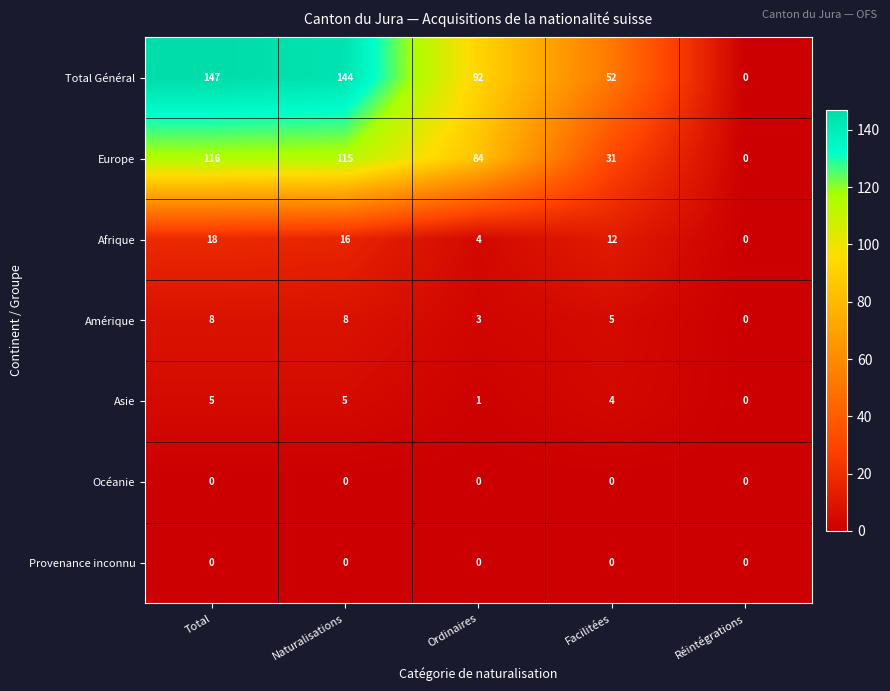

What is the difference between the Afrique values at Facilitées and Total?

6